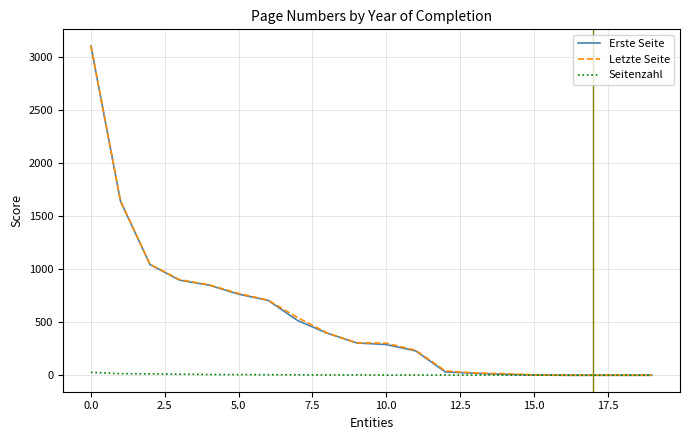

What is the maximum value shown in the chart?

3101